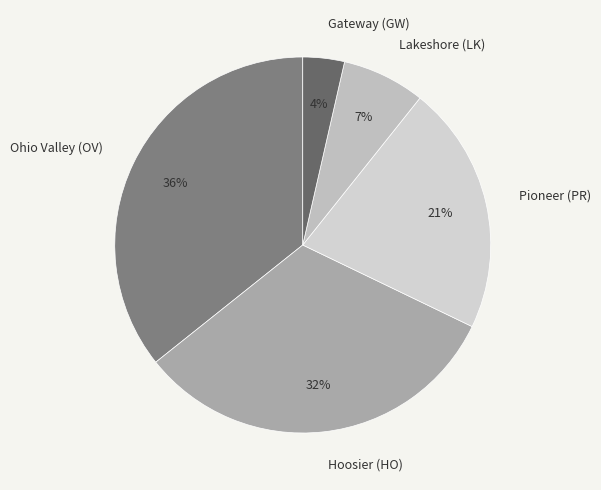

To the nearest percent, what percentage of the pie is Hoosier (HO)?

32%